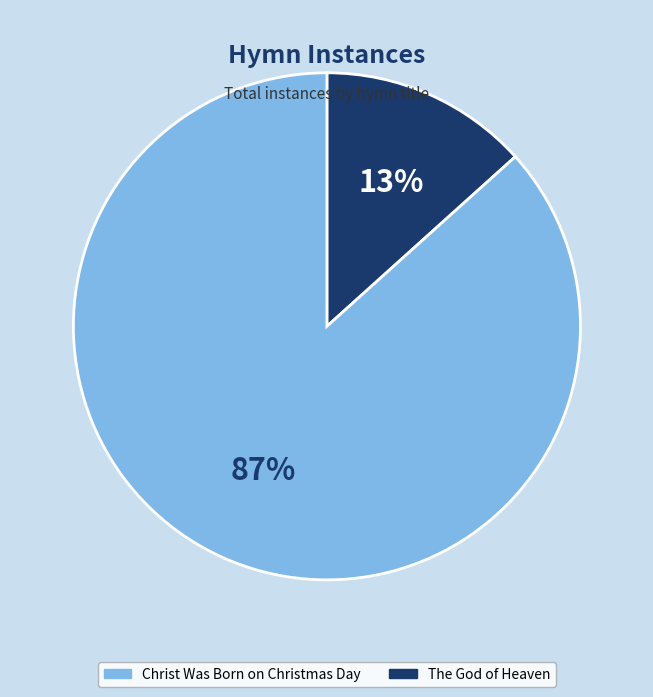

How many segments does this pie chart have?

2